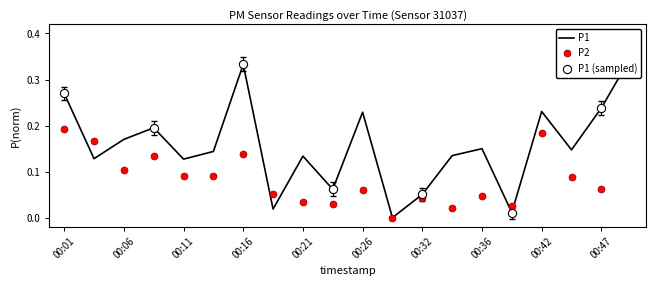

Which series contains the lowest Y value?

P1